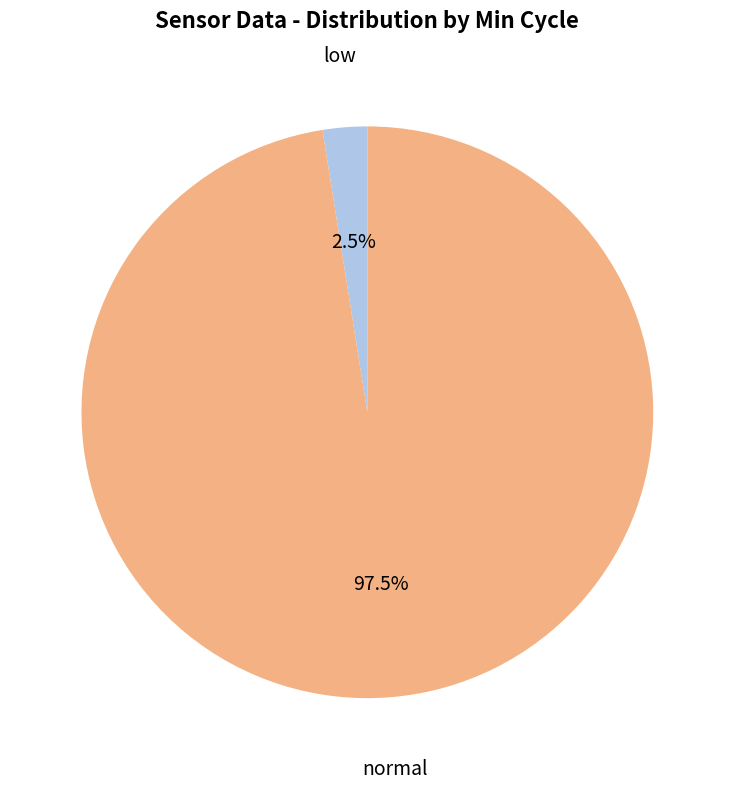

Which category has the smallest portion of the pie?

low